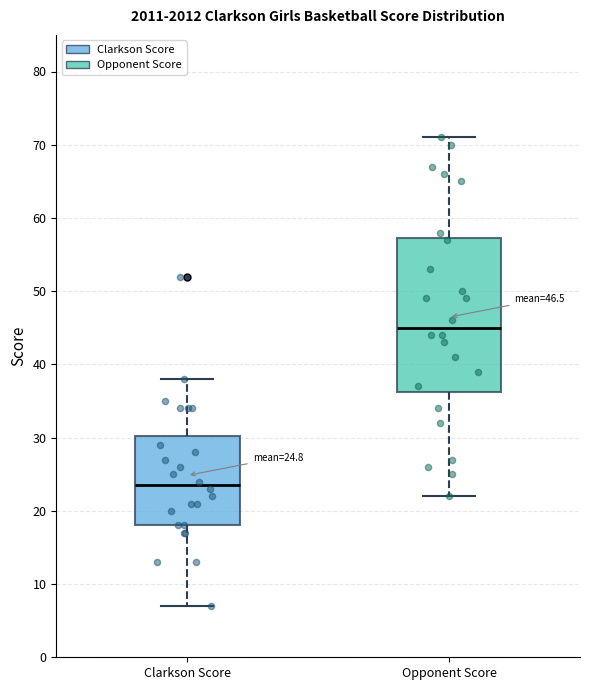

Which box's median line is the lowest?

Clarkson Score